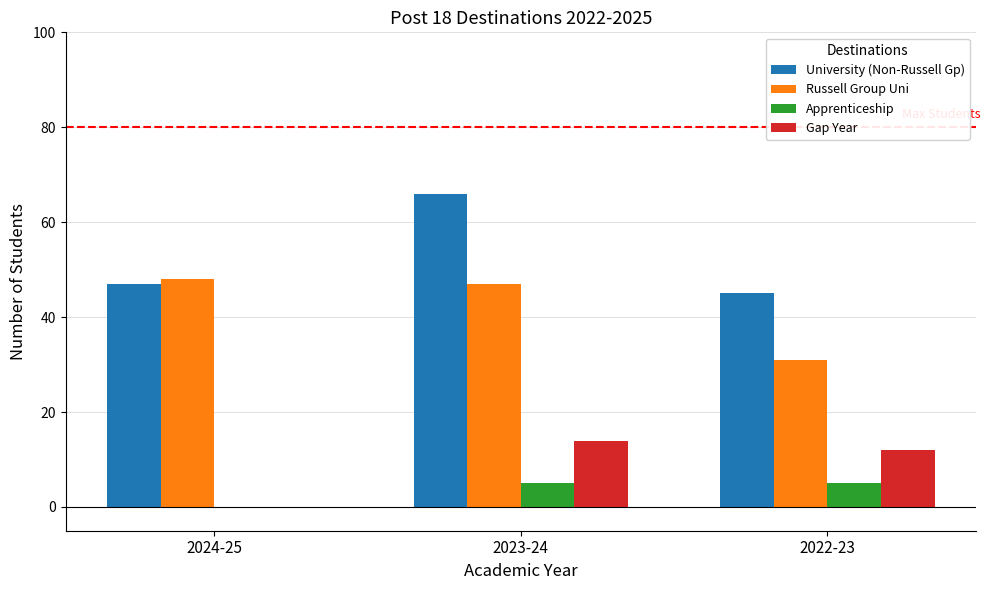

Which label corresponds to the largest value in the chart?

2023-24